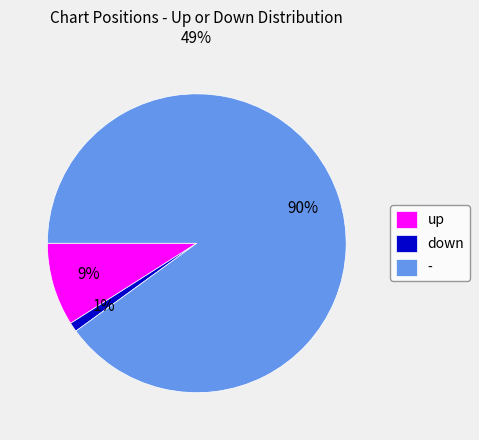

To the nearest percent, what is the combined percentage of down and -?

91%